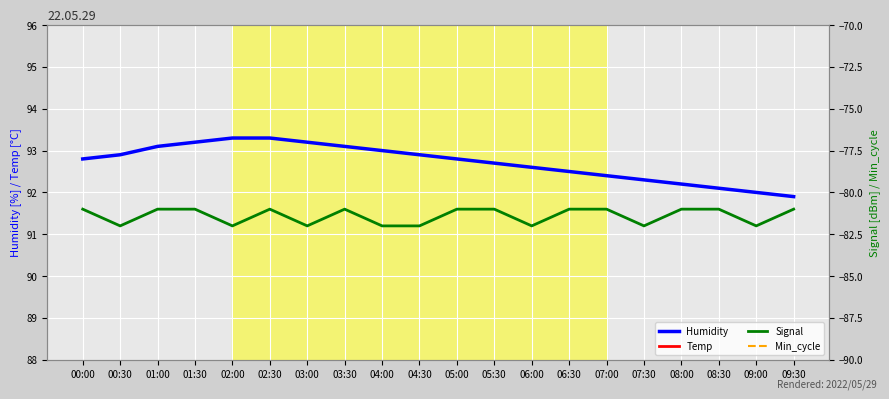

At which label does Humidity reach its minimum?

09:30